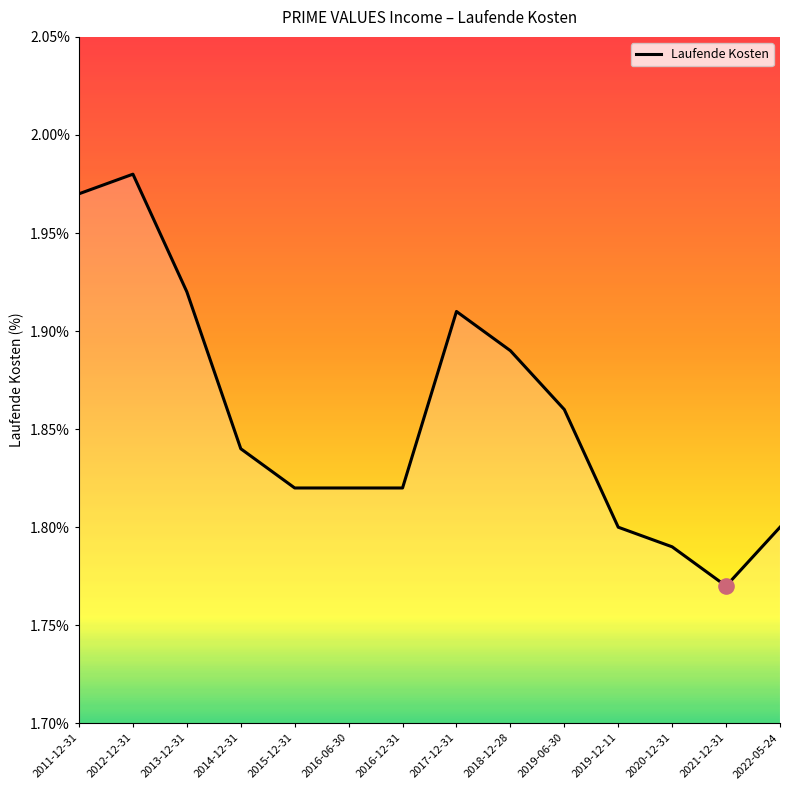

What is the ratio of the value at 2014-12-31 to the value at 2013-12-31?

1.0